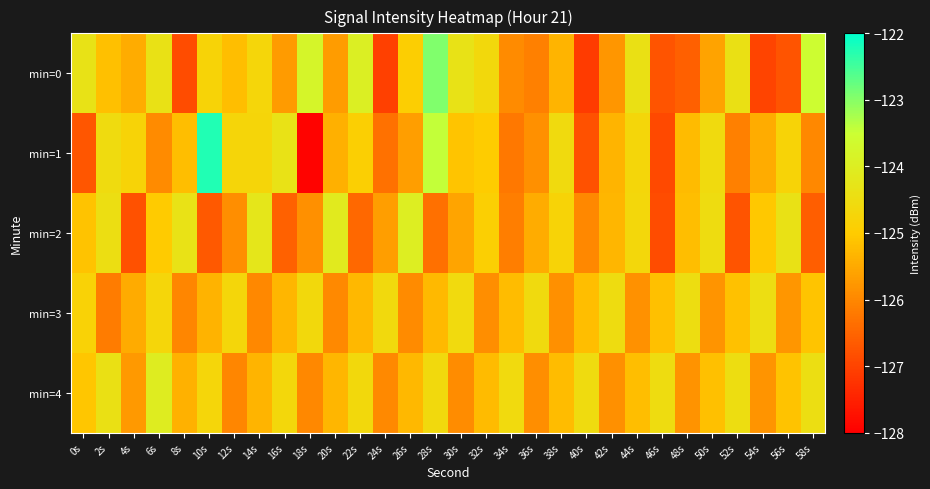

How many categories are shown in the chart?

30